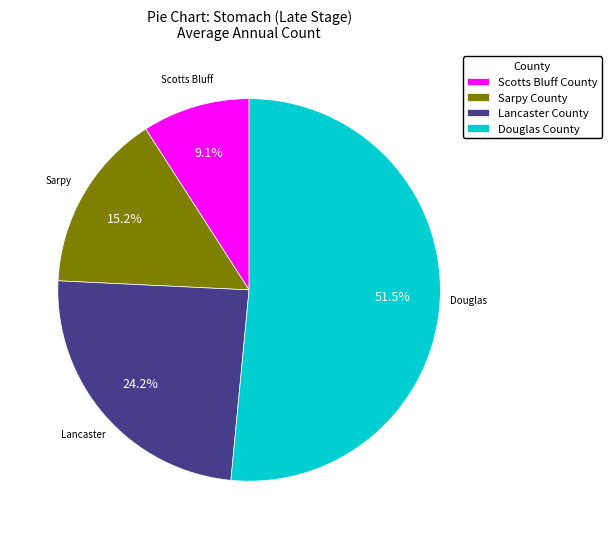

How many slices are in this pie chart?

4